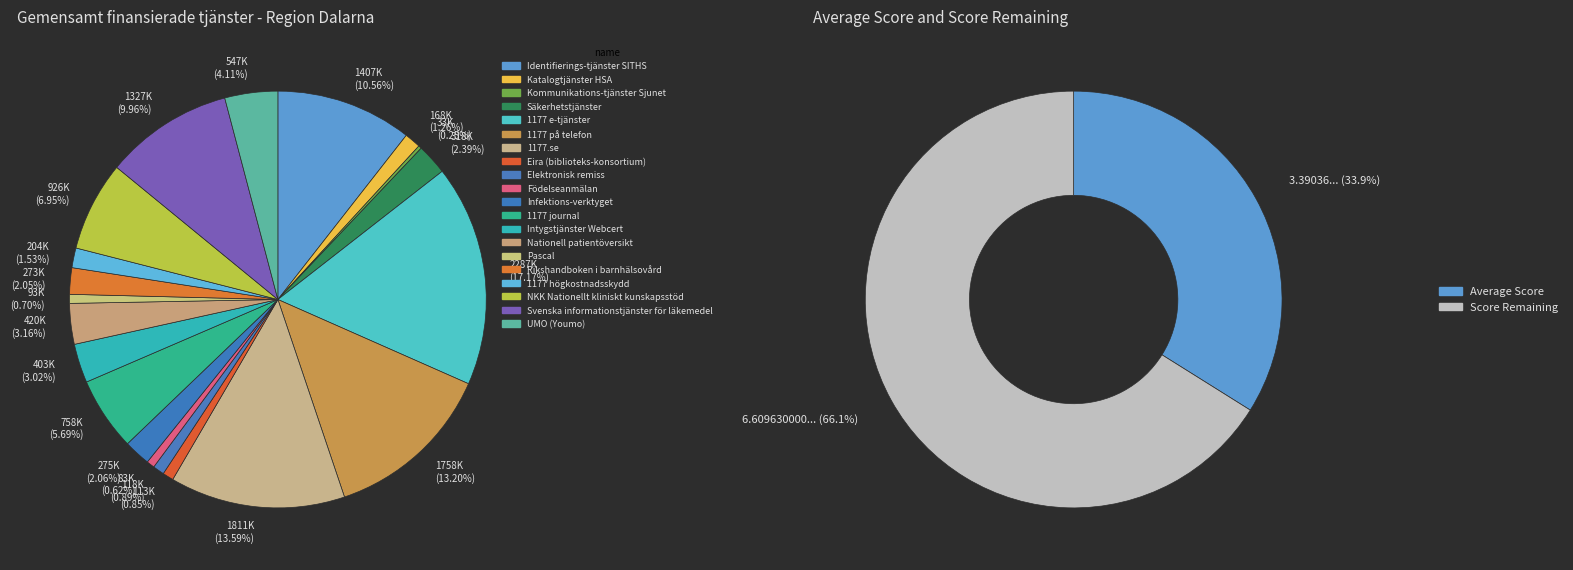

To the nearest percent, what portion does UMO (Youmo) represent?

4%